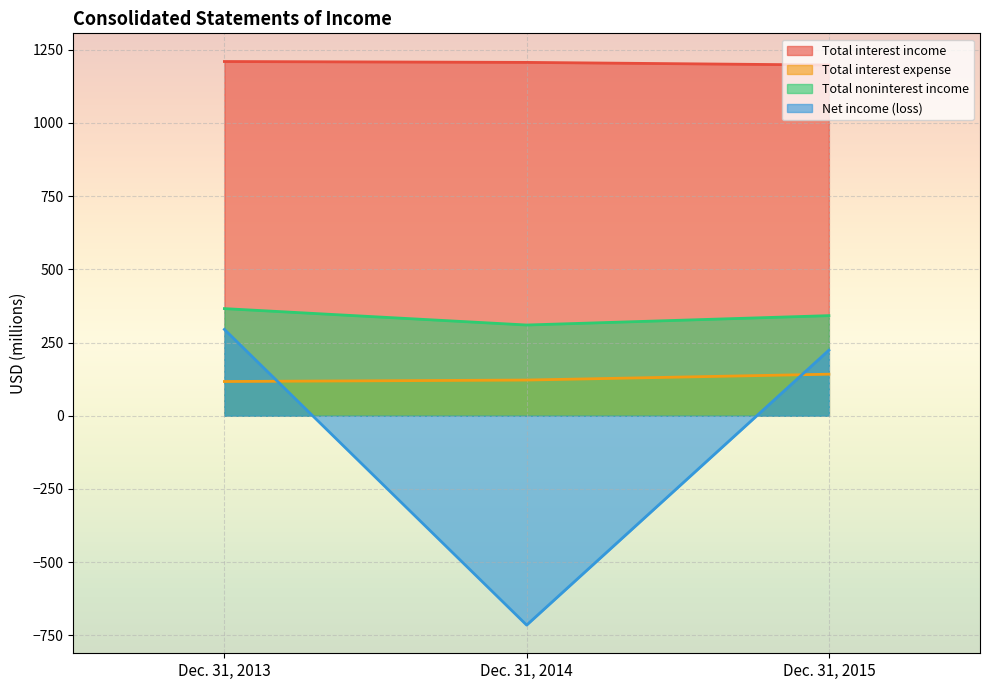

What is the sum of all Total noninterest income values?

1018